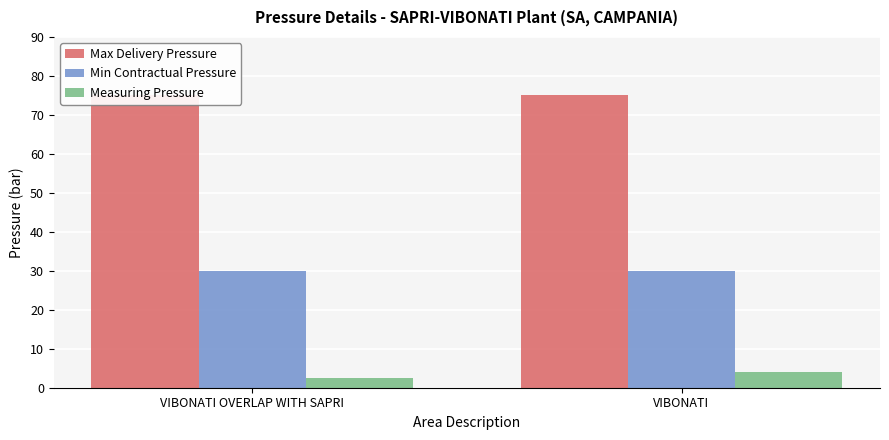

List the labels in order of Min Contractual Pressure value, smallest first.

VIBONATI OVERLAP WITH SAPRI, VIBONATI